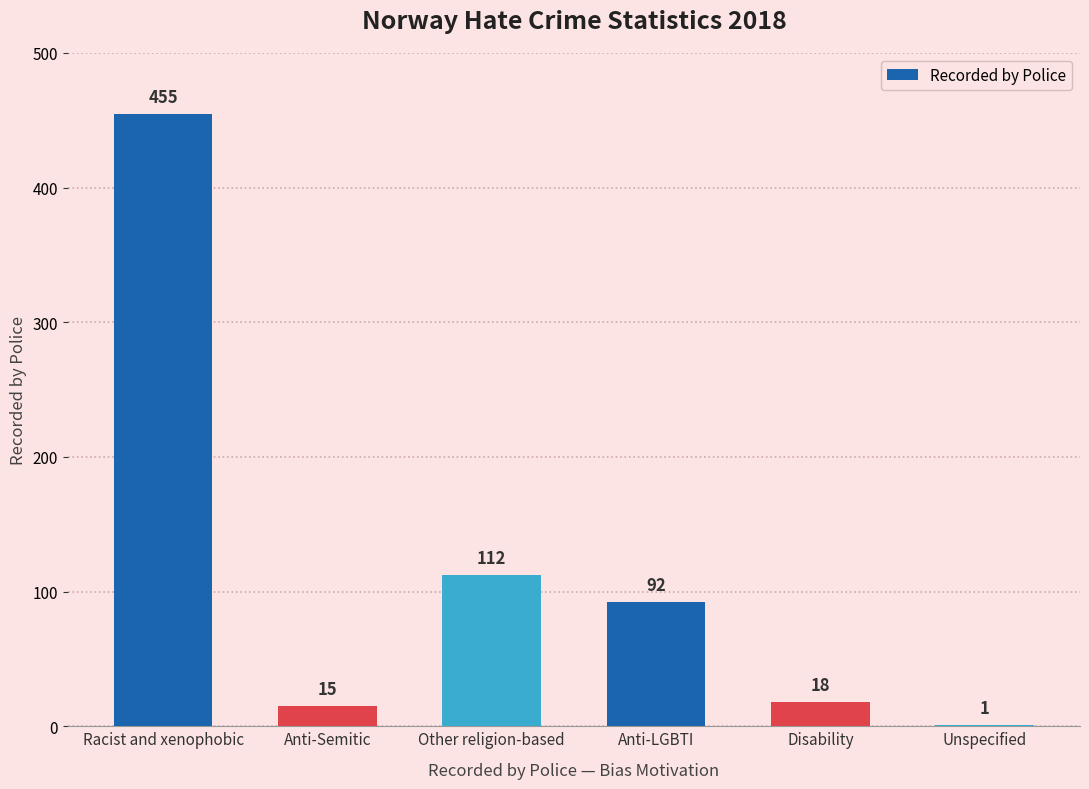

What is the approximate value at Anti-LGBTI?

92